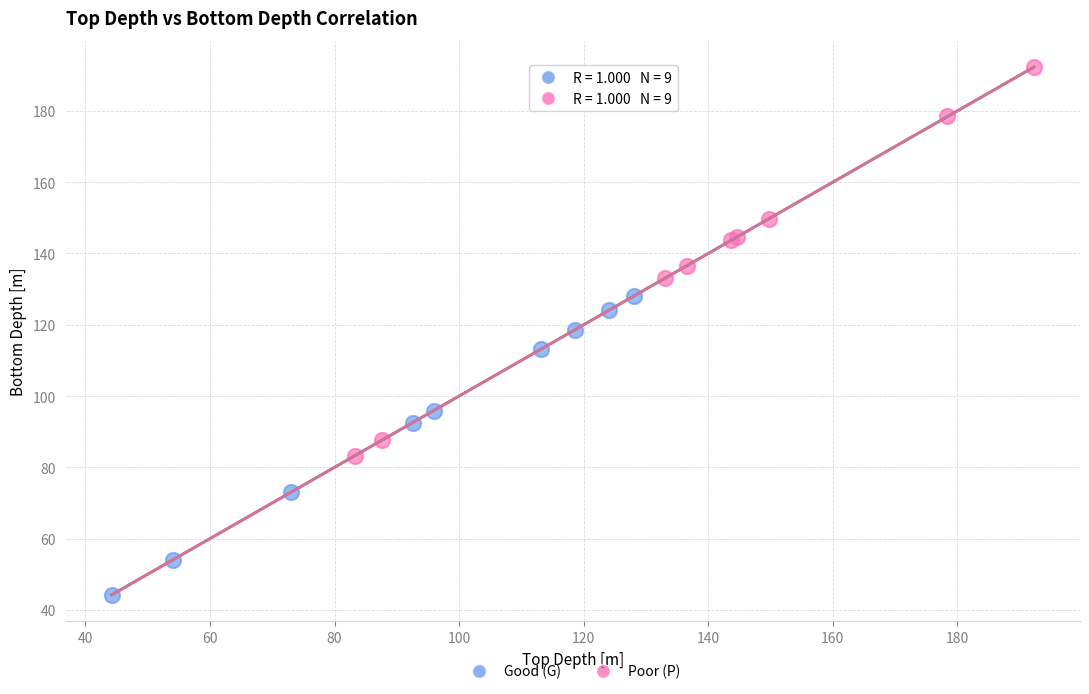

Which series reaches the minimum Y coordinate?

Good (G)